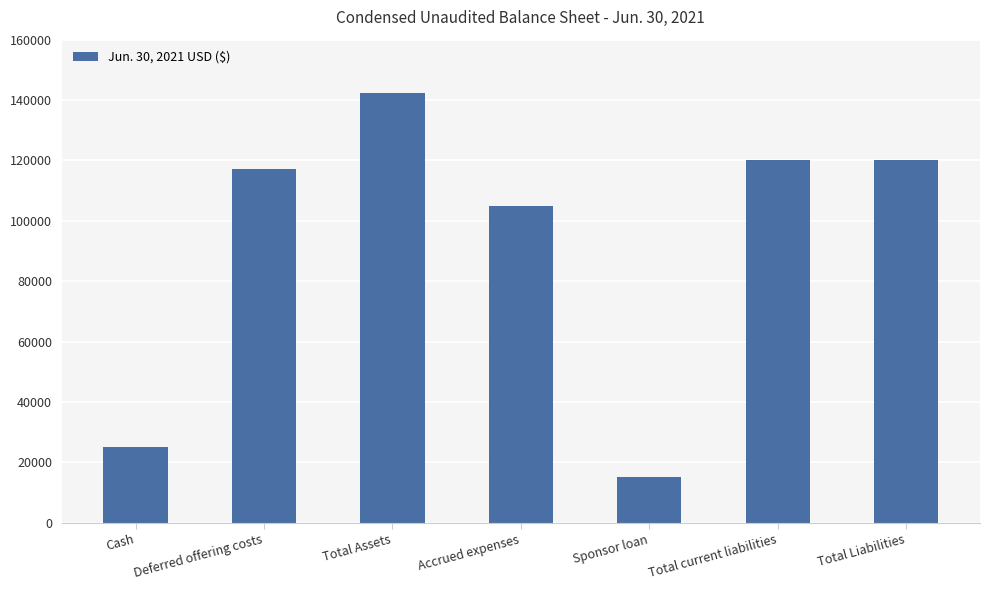

What is the label of the 4th bar from the right?

Accrued expenses